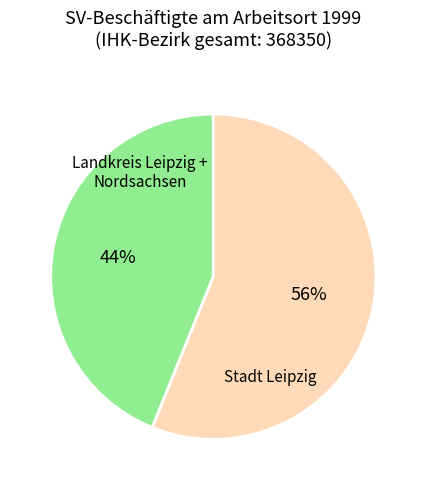

Is there any slice that represents more than half of the pie?

Yes